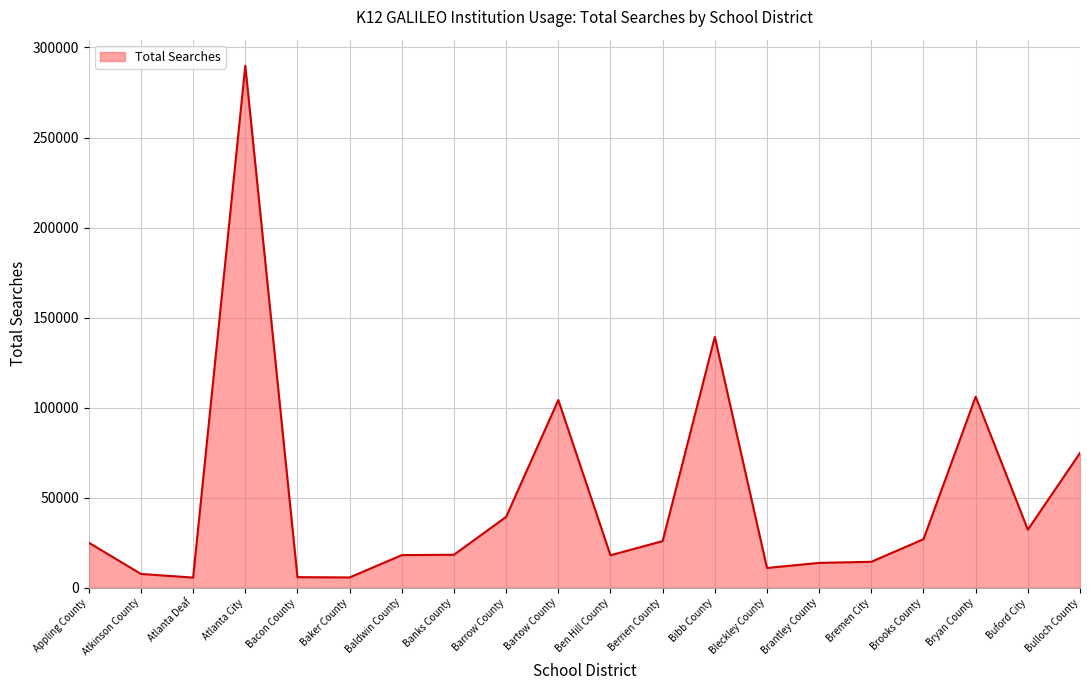

The chart shows a value of 8414 at Berrien County. True or false?

False